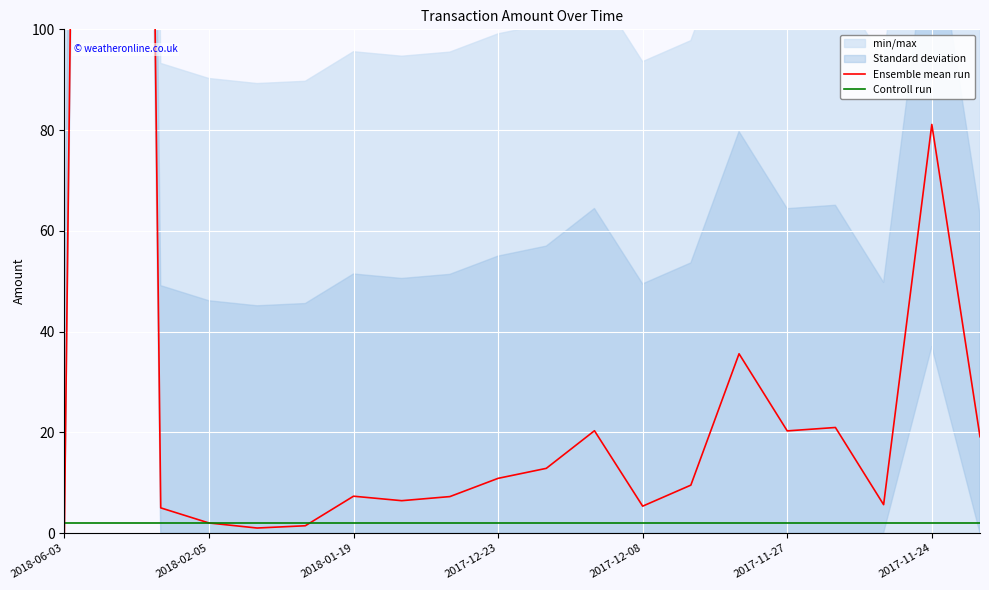

Read the Controll run value at 2017-12-08.

2.0